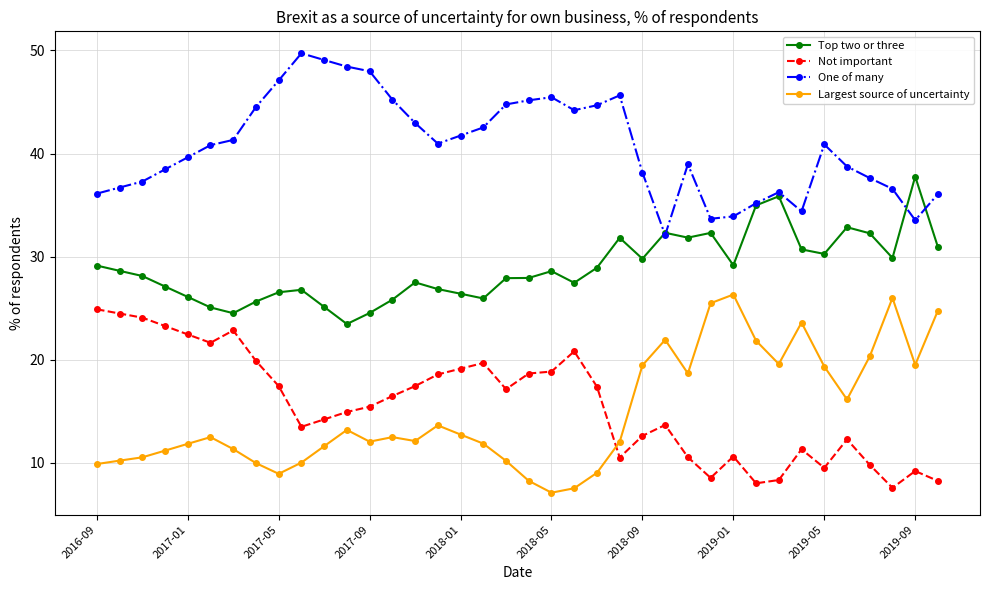

Rank the series by their maximum value, from highest to lowest.

One of many, Top two or three, Largest source of uncertainty, Not important